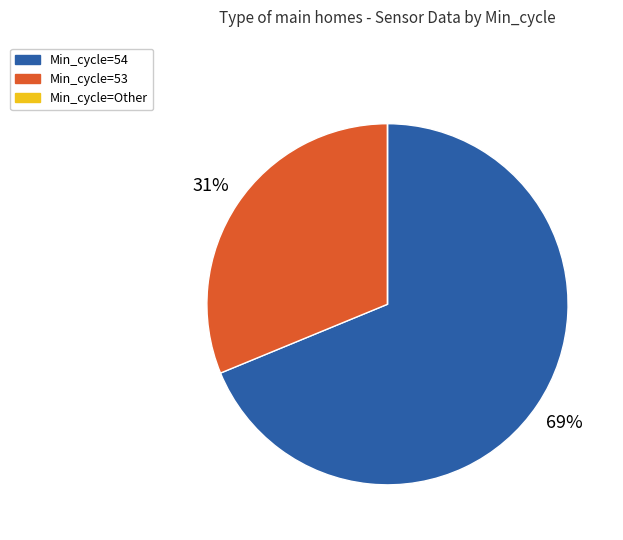

Is there any slice that represents more than half of the pie?

Yes